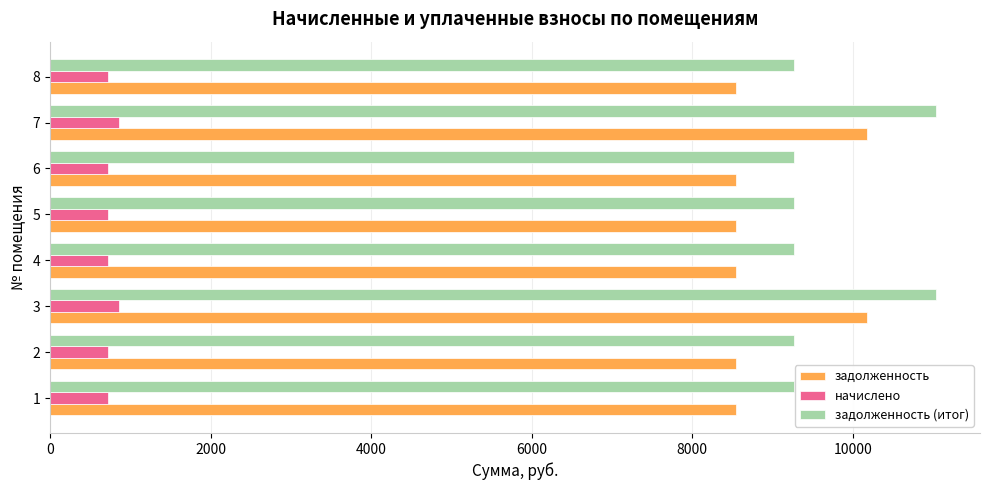

Which series has the largest range (max minus min)?

задолженность (итог)